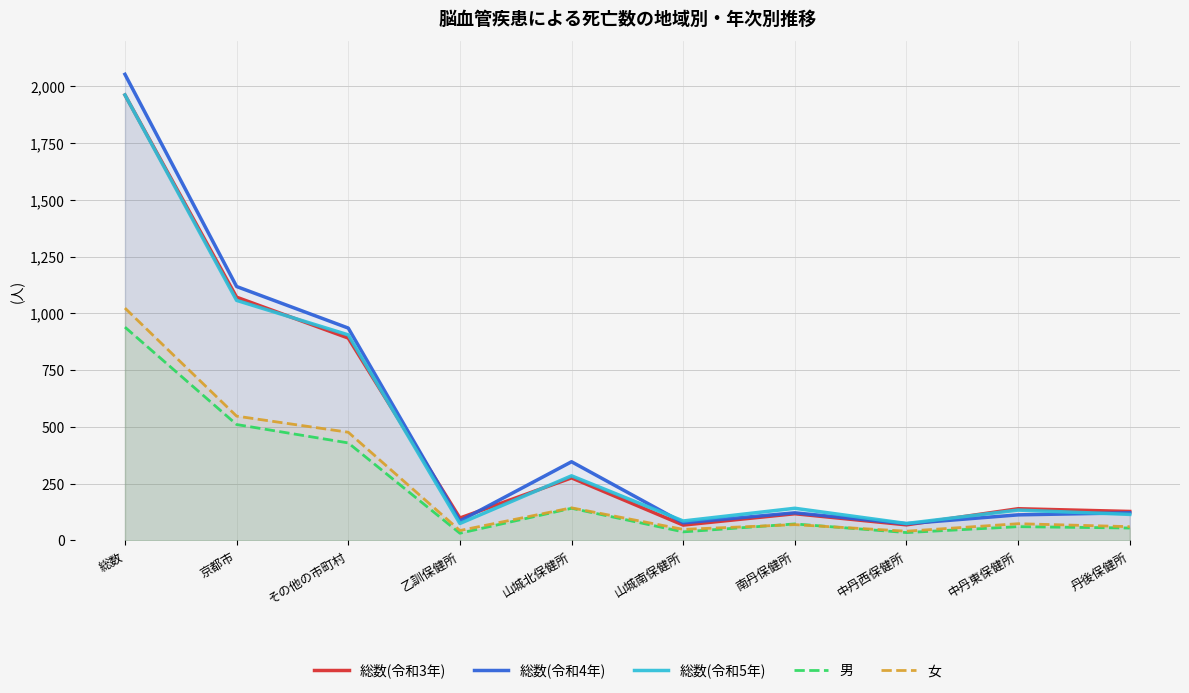

At which label is 男 closest to 485?

京都市